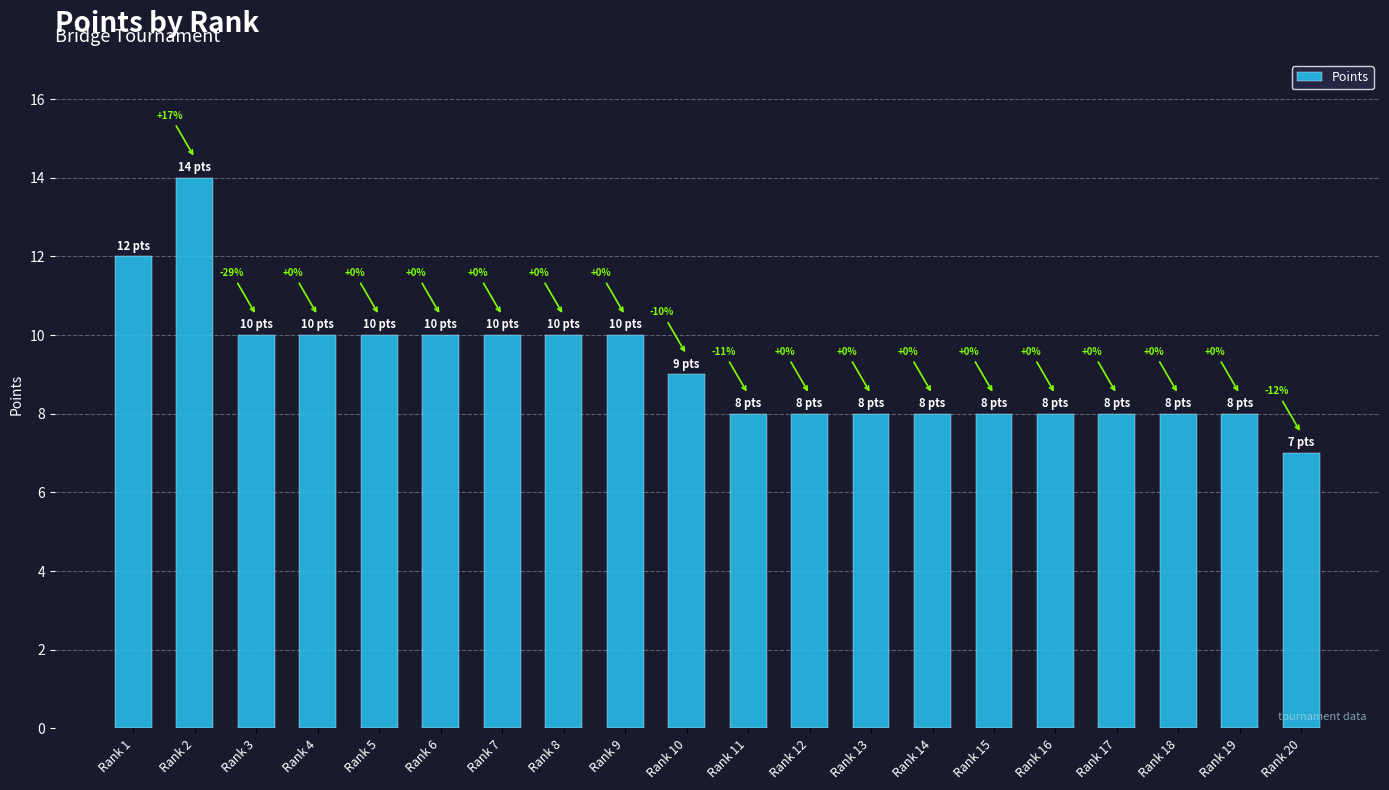

What is the greatest value displayed?

14